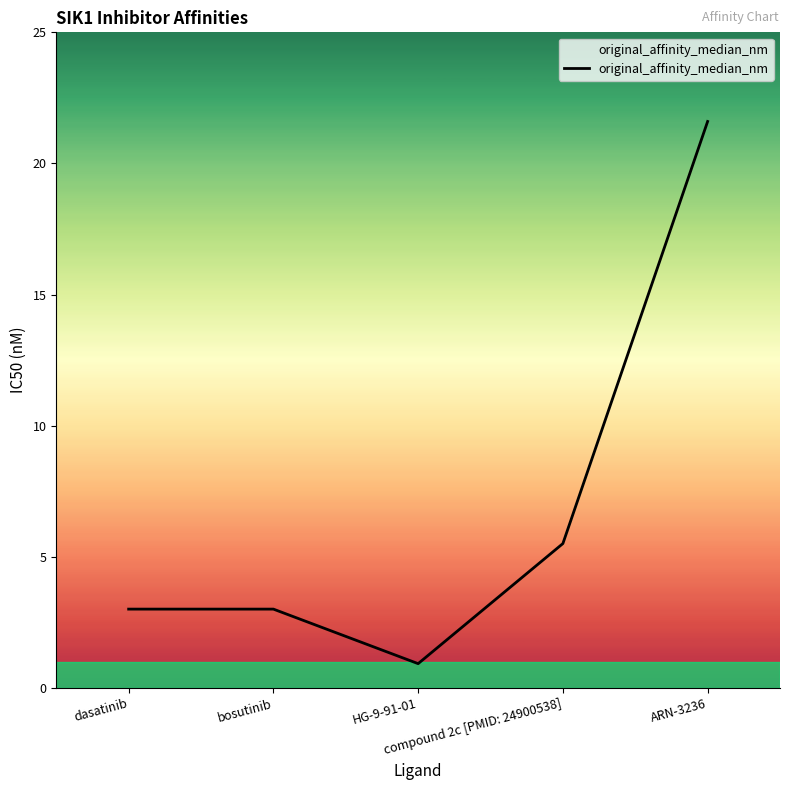

Between HG-9-91-01 and ARN-3236, which is larger?

ARN-3236